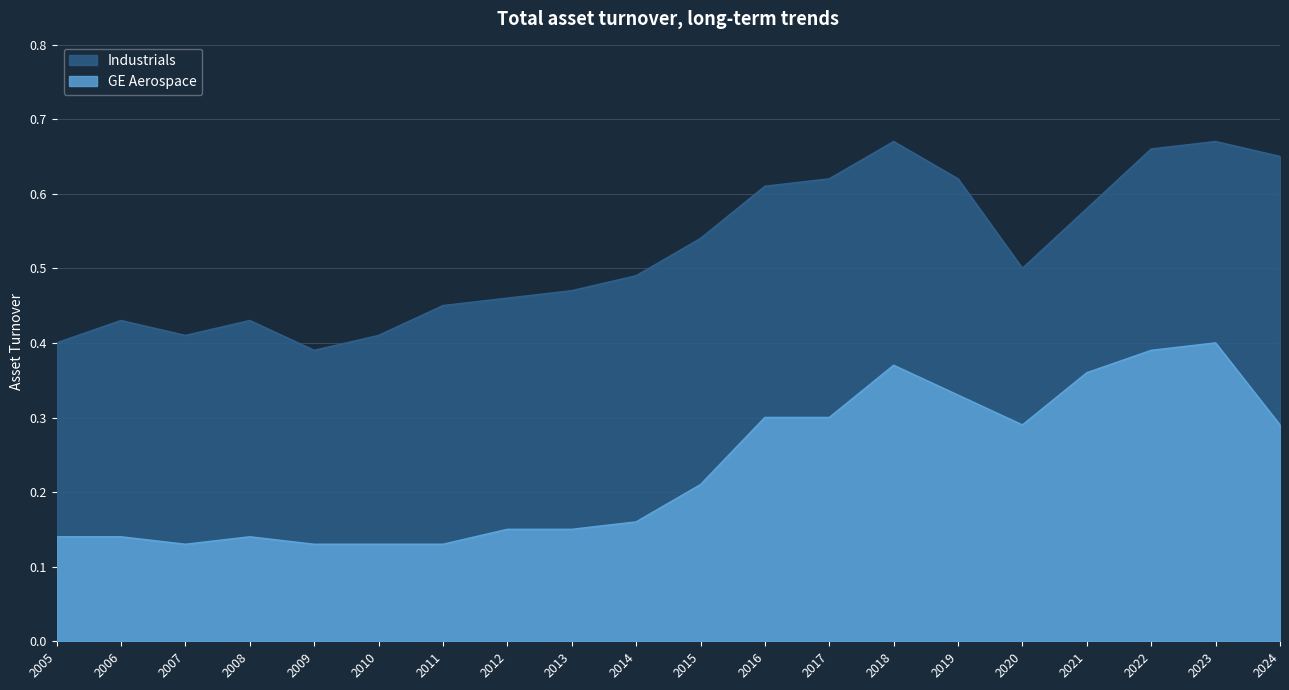

True or false: GE Aerospace and Industrials intersect in this chart.

False